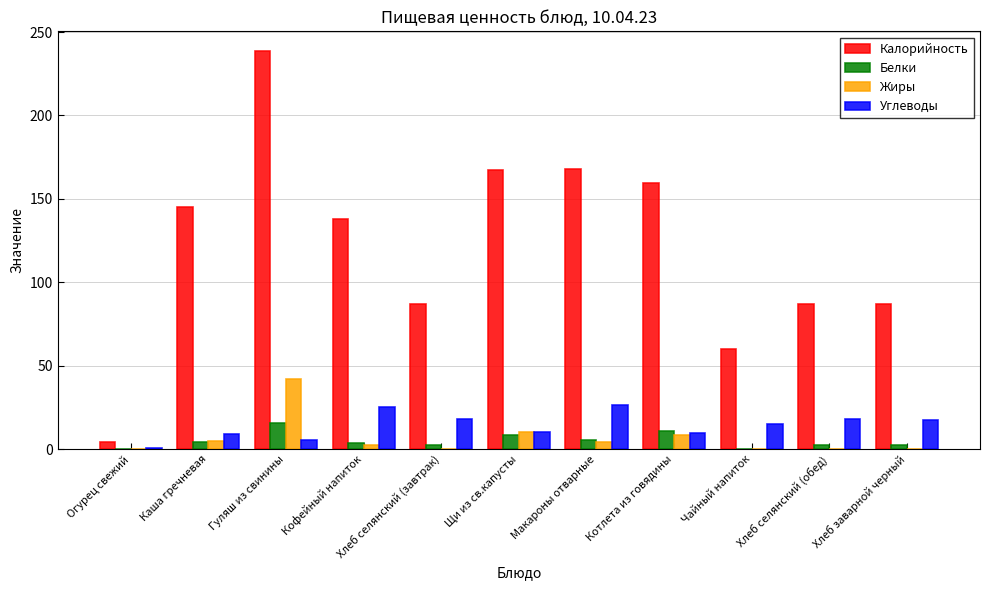

What are all the series names shown in the legend?

Калорийность, Белки, Жиры, Углеводы